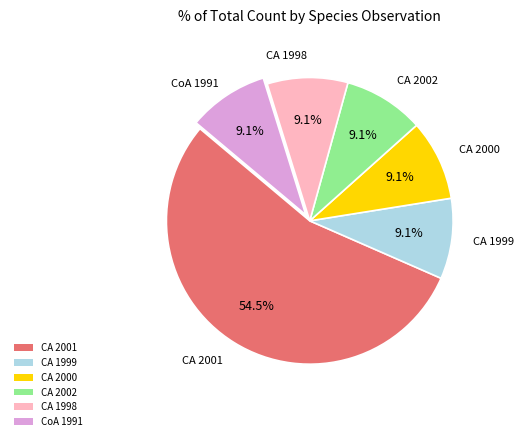

What is the majority slice?

CA 2001